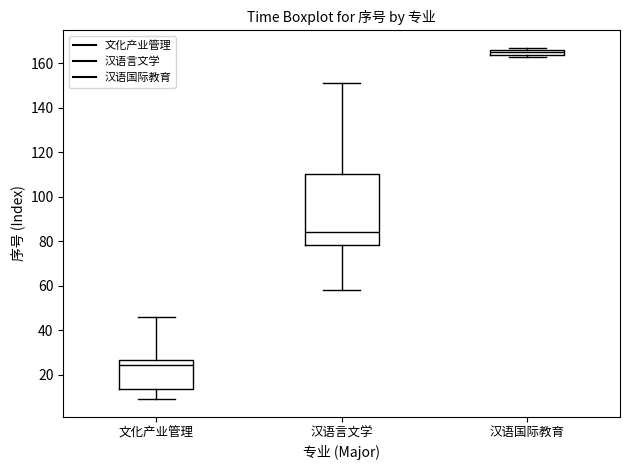

Where is the upper edge of the box for 汉语国际教育 on the y-axis? The values are not printed on the chart, so give them approximately, as read against the axis.

166